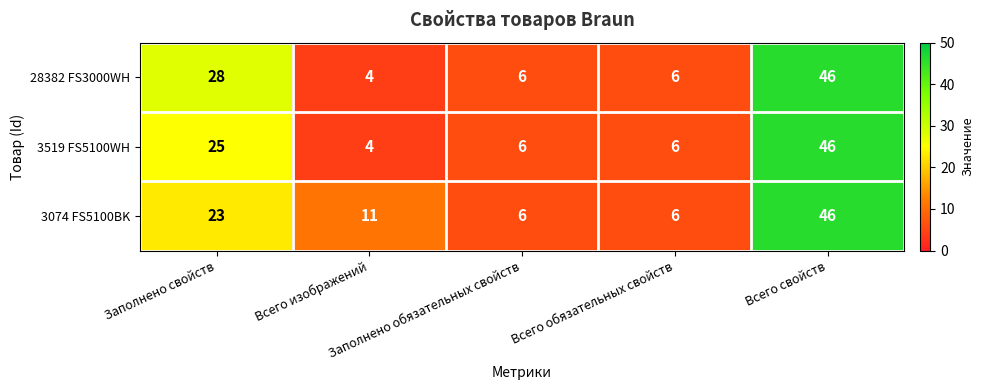

List the series in order of their overall mean, highest first.

3074 FS5100BK, 28382 FS3000WH, 3519 FS5100WH